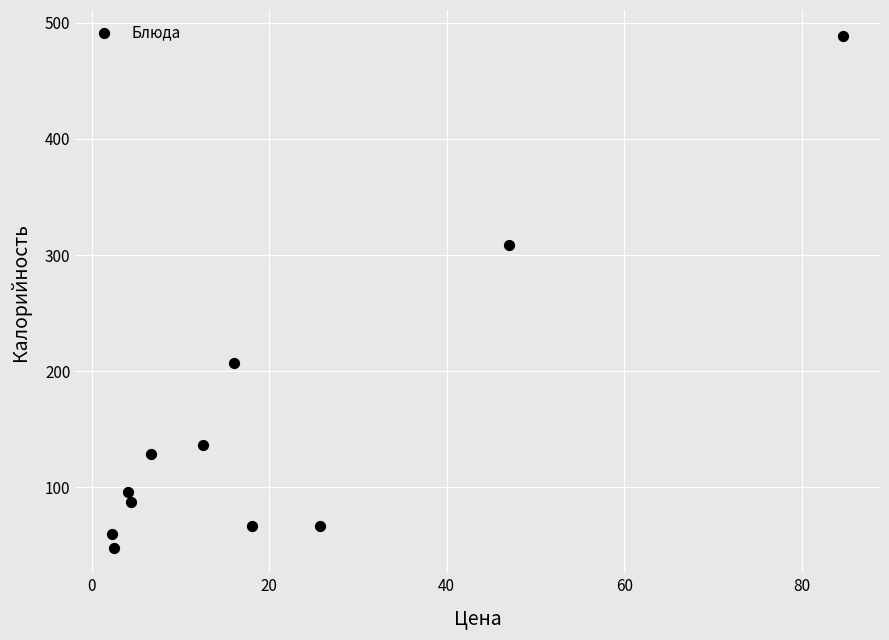

What is the average Y value?

154